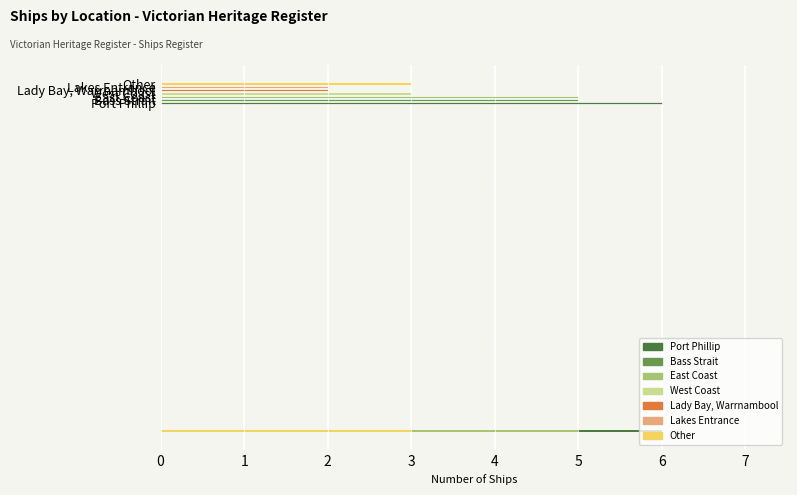

How many categories are shown in the chart?

7